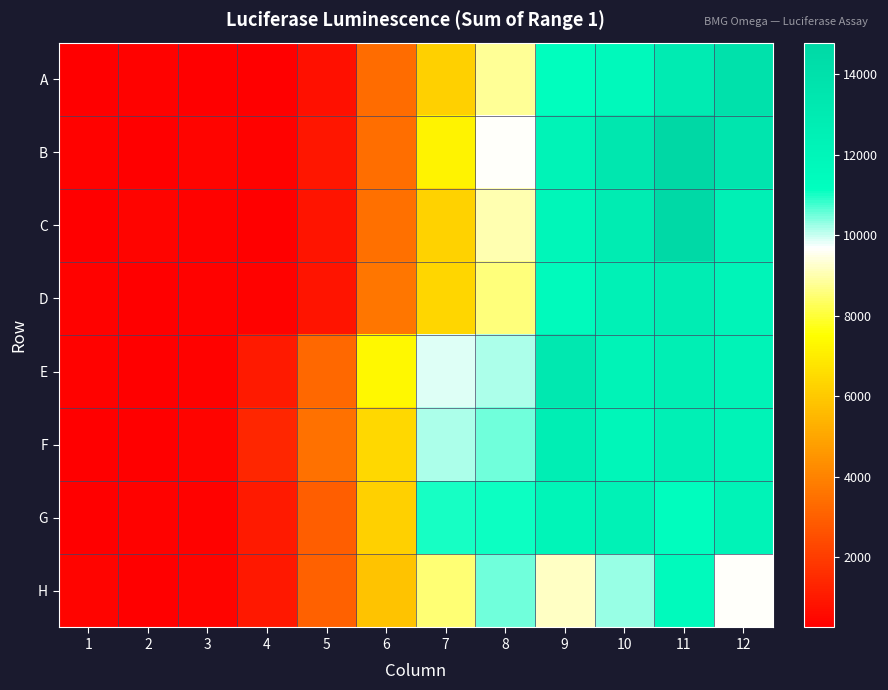

Reading left to right, transcribe all the data shown in this chart.

A: 1=286	2=314	3=288	4=255	5=763	6=3349	7=6198	8=8815	9=11171	10=11688	11=12931	12=13933
B: 1=354	2=293	3=400	4=346	5=917	6=3418	7=7239	8=9662	9=12201	10=13422	11=14792	12=13500
C: 1=300	2=393	3=323	4=270	5=826	6=3441	7=6224	8=9006	9=11993	10=12908	11=14682	12=12507
D: 1=358	2=275	3=327	4=352	5=829	6=3623	7=6349	8=8576	9=11604	10=12387	11=12773	12=12170
E: 1=312	2=256	3=321	4=997	5=3260	6=7317	7=9855	8=10185	9=13207	10=12277	11=12602	12=12229
F: 1=296	2=272	3=386	4=1371	5=3524	6=6435	7=10138	8=10501	9=12734	10=11998	11=12502	12=12188
G: 1=281	2=337	3=351	4=1046	5=2931	6=6194	7=10991	8=11091	9=12061	10=12327	11=11290	12=12207
H: 1=374	2=298	3=391	4=968	5=3086	6=5875	7=8515	8=10484	9=9189	10=10297	11=11566	12=9671